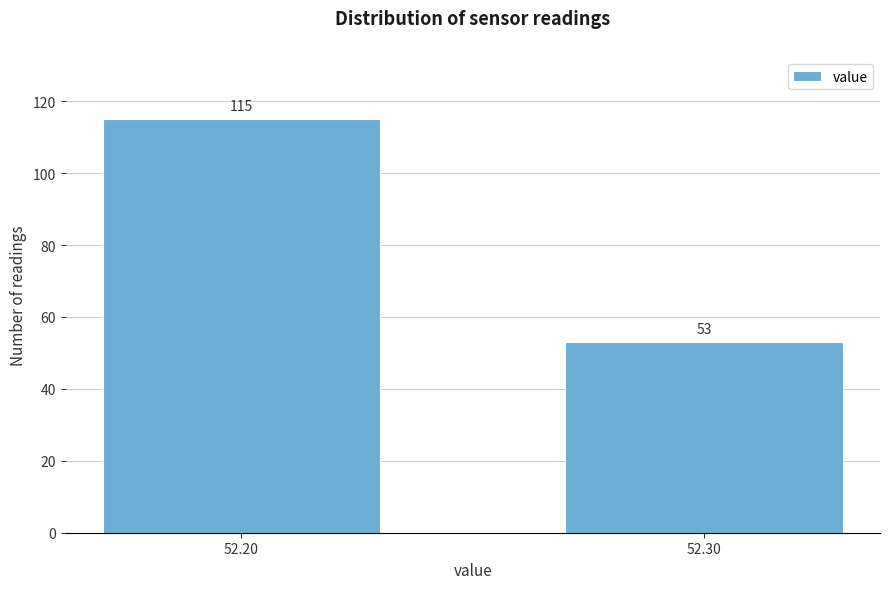

Reading left to right, list all the values displayed in this chart.

52.20=115	52.30=53